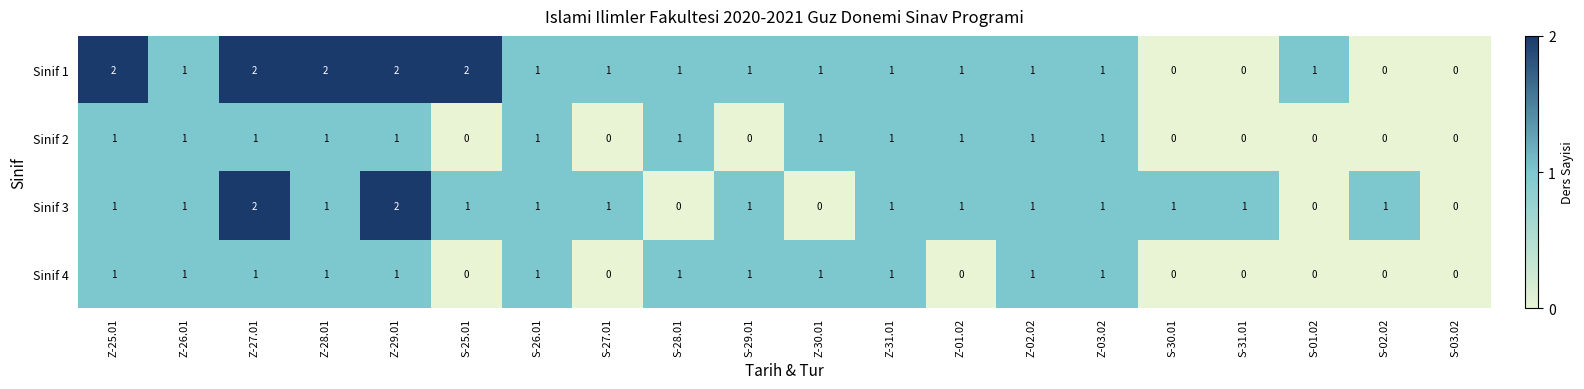

The Sinif 3 series shows 2 at Z-28.01. True or false?

False